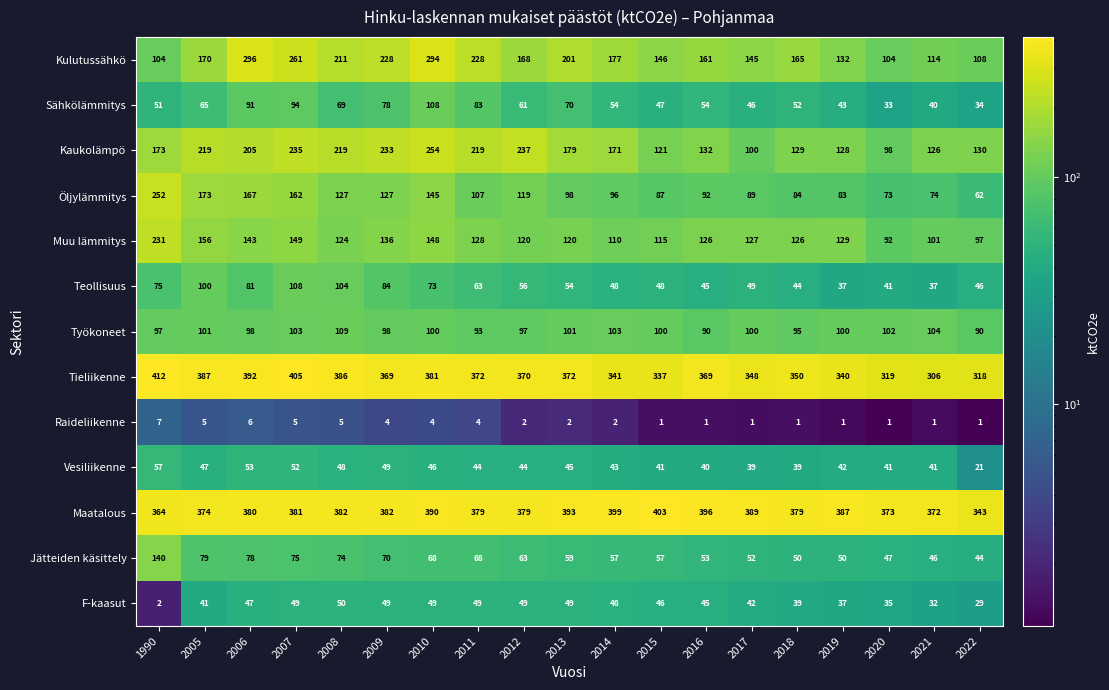

The Tieliikenne series shows 369 at 2009. True or false?

True